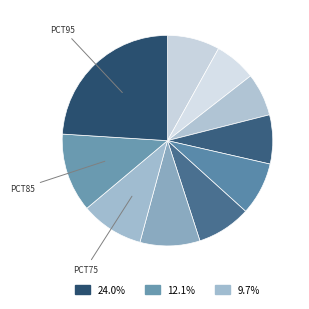

Which category has the smallest portion of the pie?

pct15